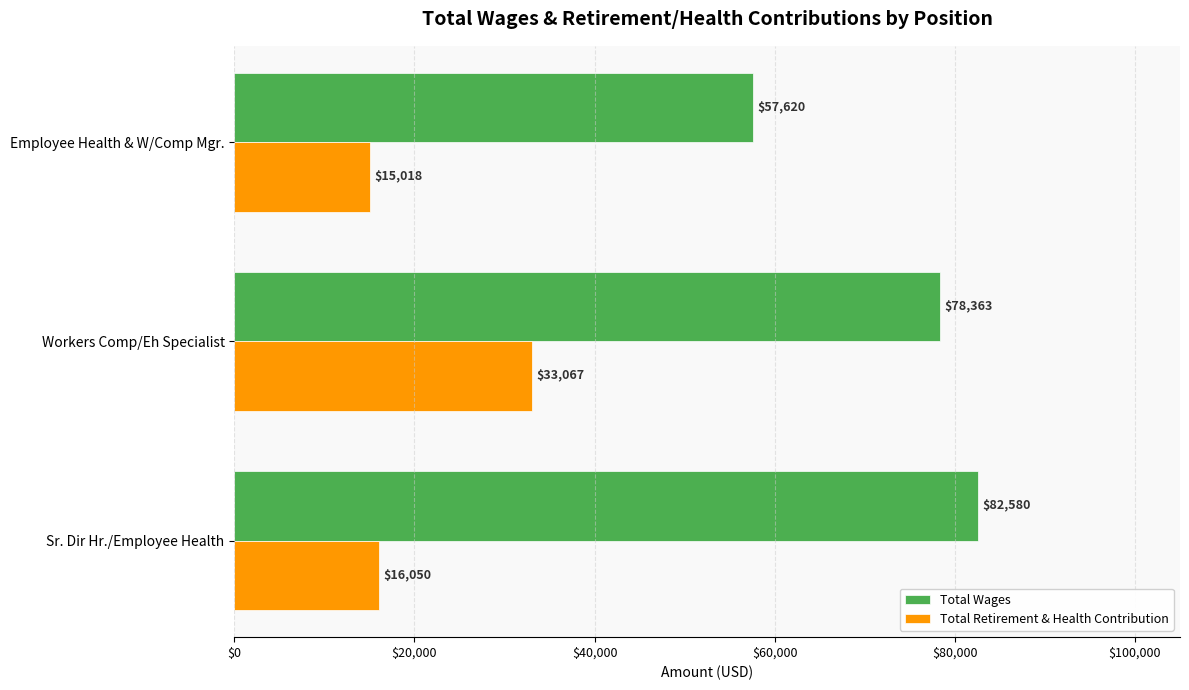

Is the value of Total Wages at Sr. Dir Hr./Employee Health greater than the value of Total Retirement & Health Contribution at Sr. Dir Hr./Employee Health?

Yes